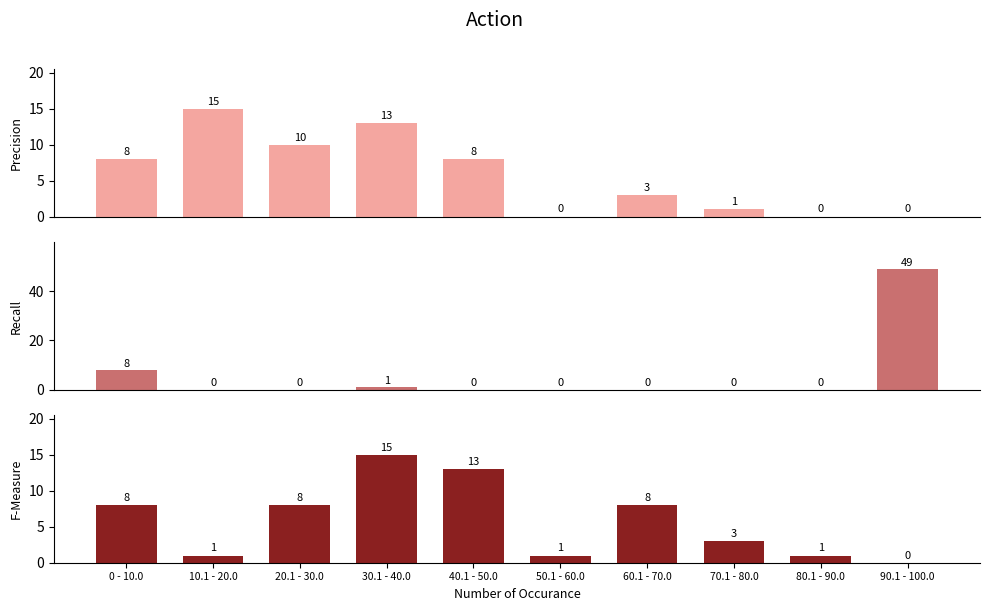

What position from the left is 30.1 - 40.0?

4